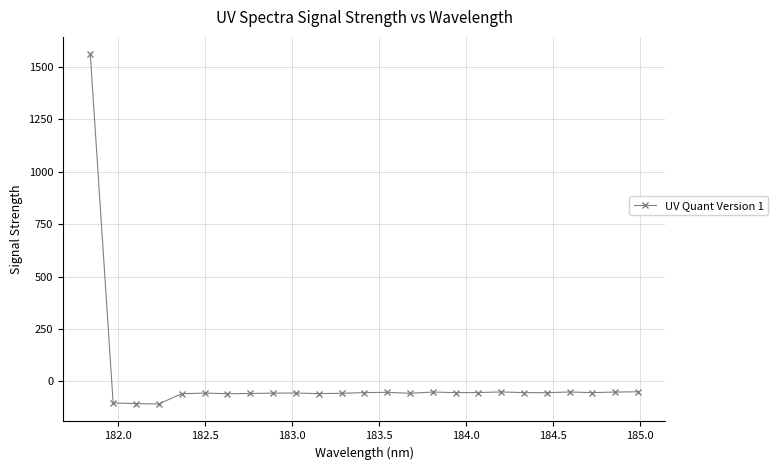

What is the greatest value displayed?

1560.3